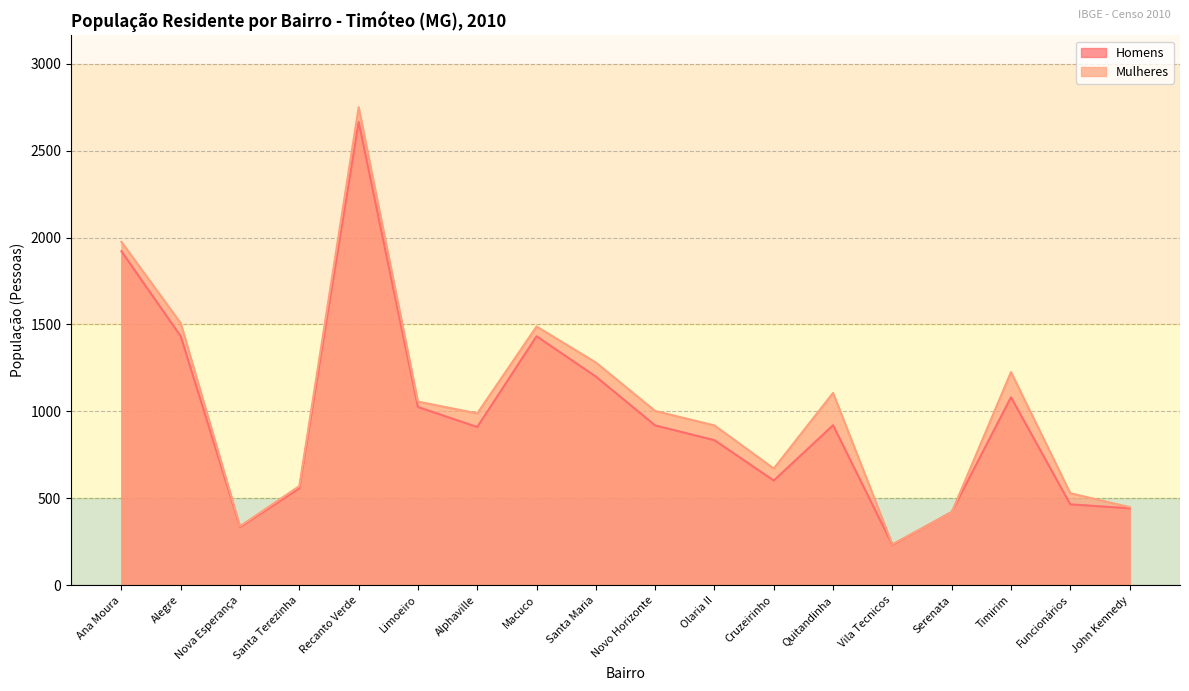

True or false: Mulheres and Homens cross at least once.

True